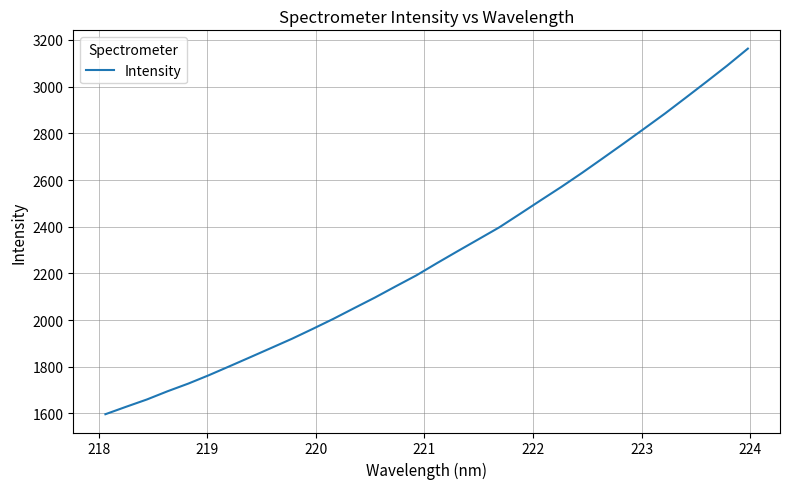

What is the difference between the maximum and minimum values?

1566.2